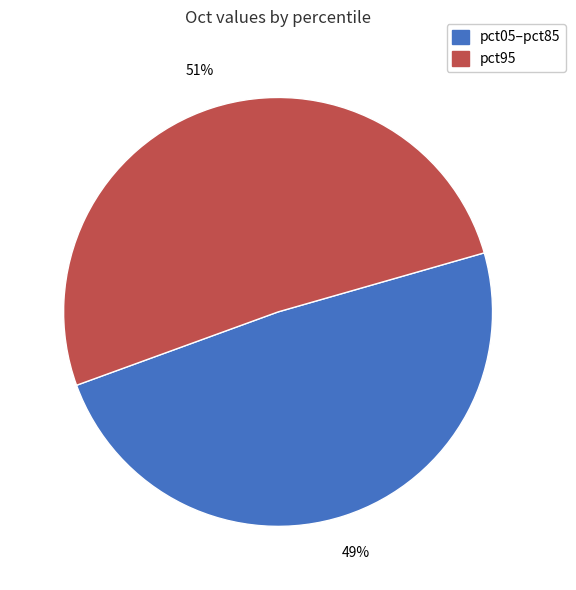

To the nearest percent, what is the difference between the largest and smallest slice percentages?

2%